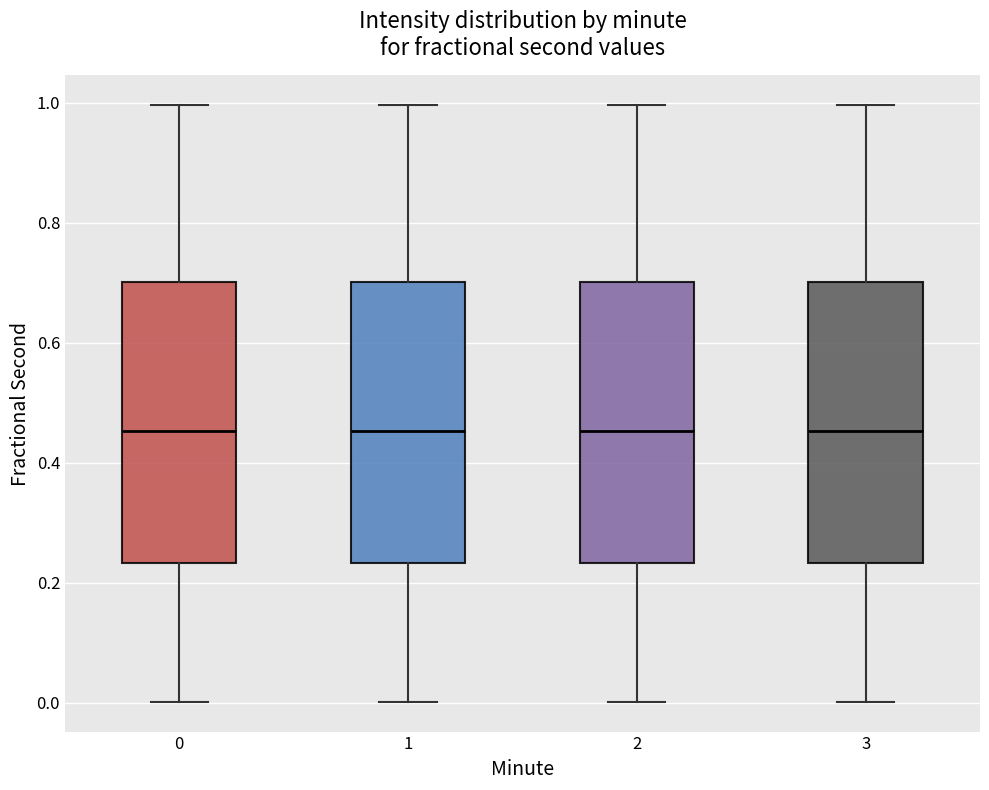

Where is the lower edge of the box at x = 3 on the y-axis? The values are not printed on the chart, so give them approximately, as read against the axis.

0.24